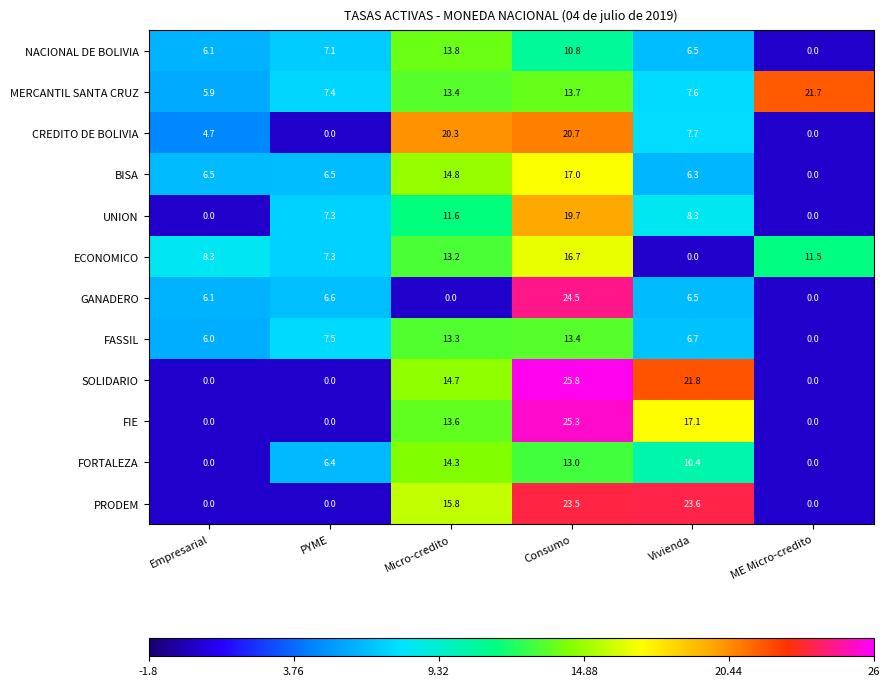

Which series changed the most between PYME and ME Micro-credito?

MERCANTIL SANTA CRUZ